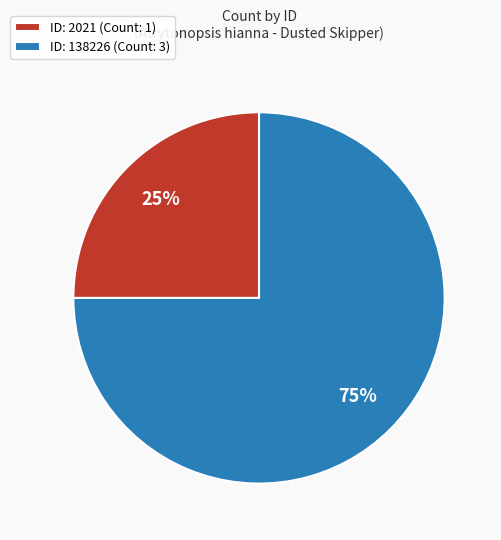

Does any single category account for the majority?

Yes